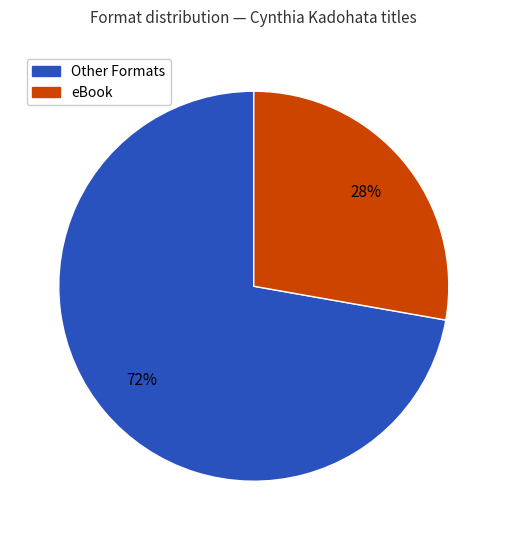

Count the number of slices in the pie.

2